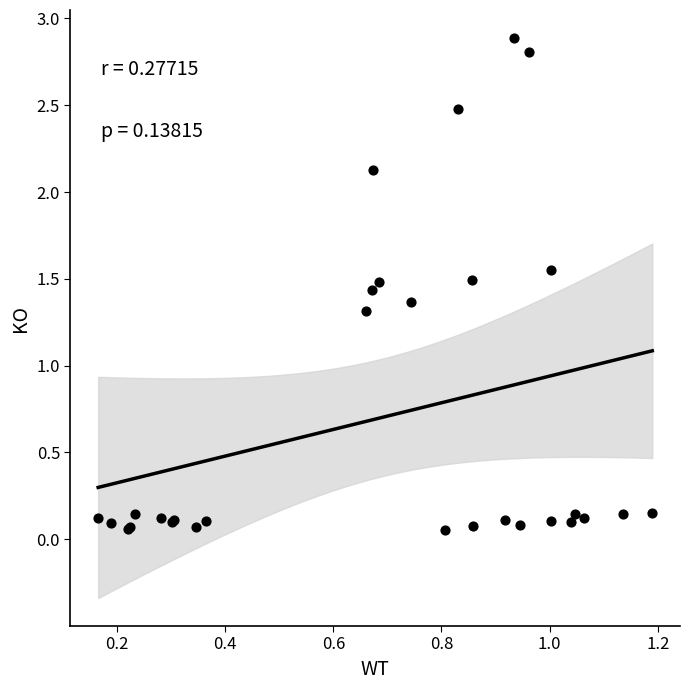

What Y value in the scatter plot is closest to 1?

1.3